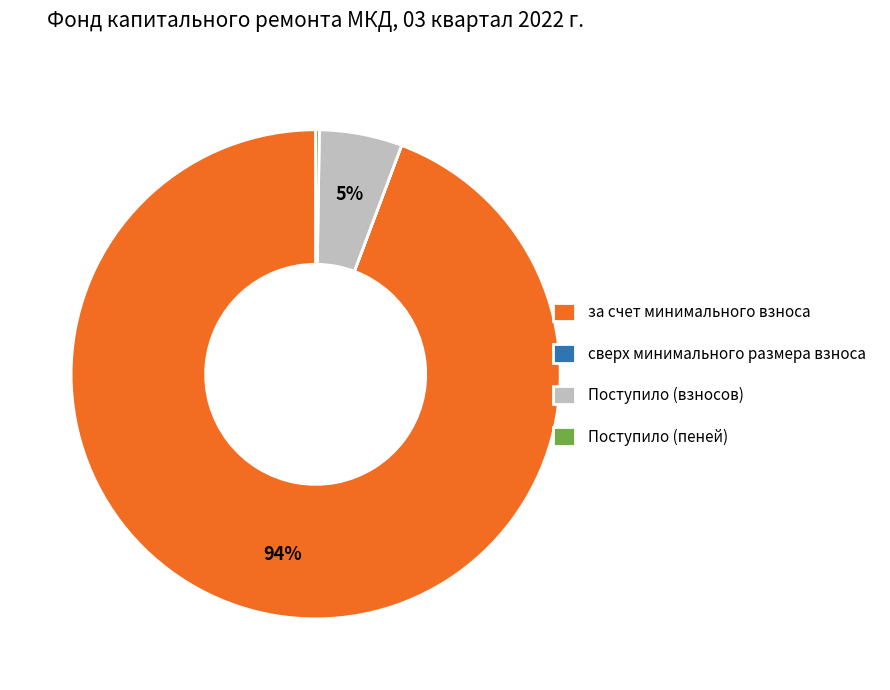

What is the largest slice in the pie chart?

за счет минимального взноса